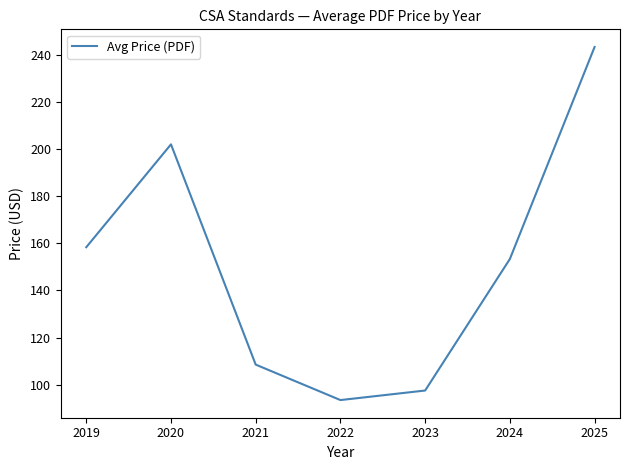

Reading right to left, transcribe all the data shown in this chart.

243.3	153.3	97.5	93.5	108.5	202.0	158.3